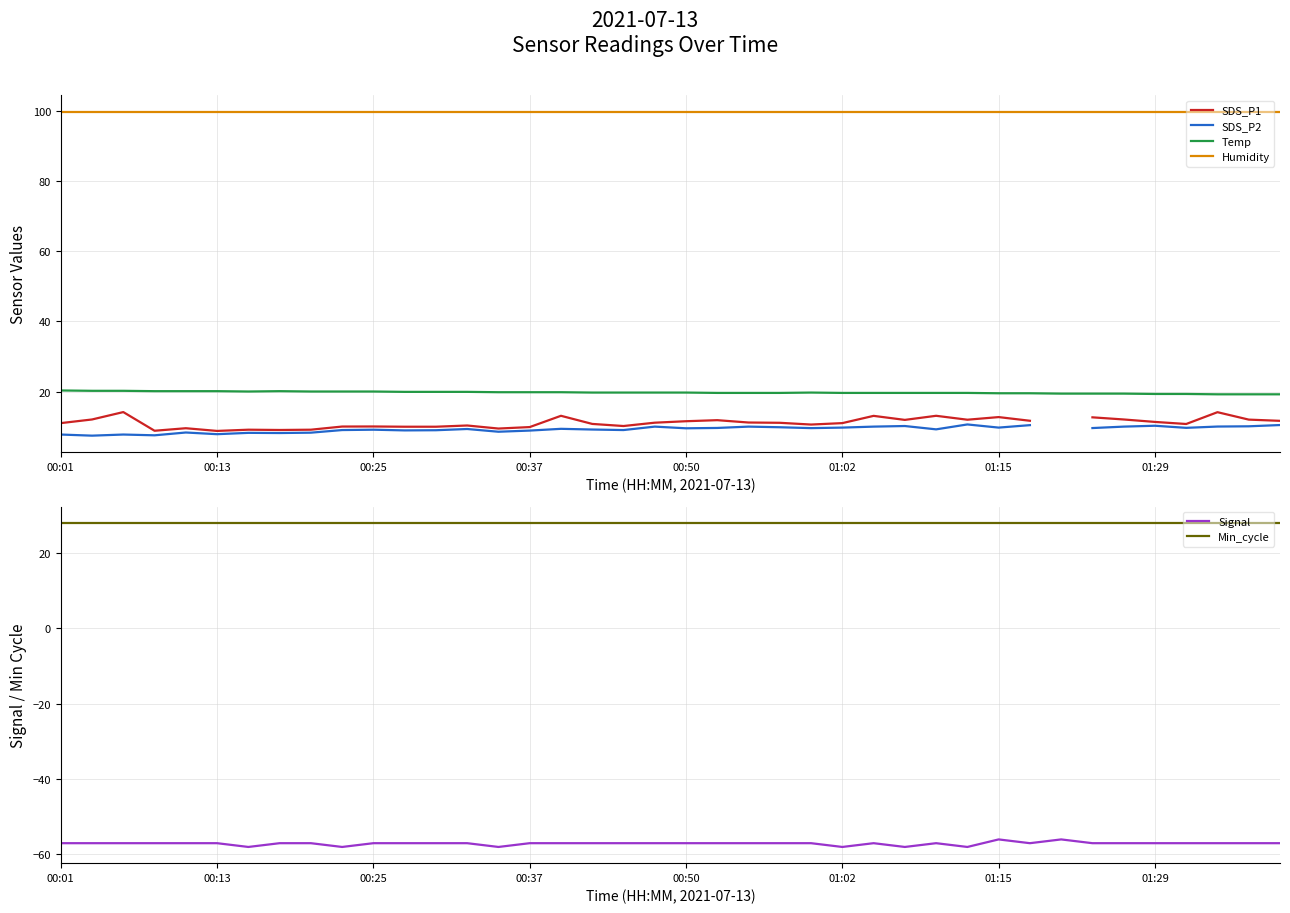

What is the spread (max minus min) of values at 24?

156.9